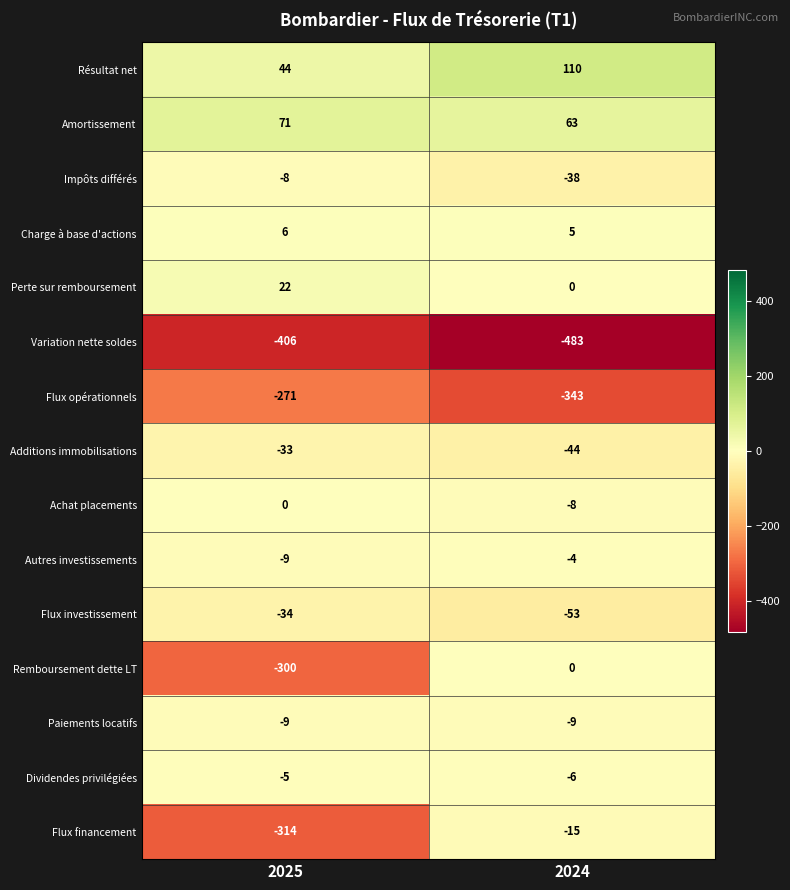

What is the spread (max minus min) of values at 2024?

593